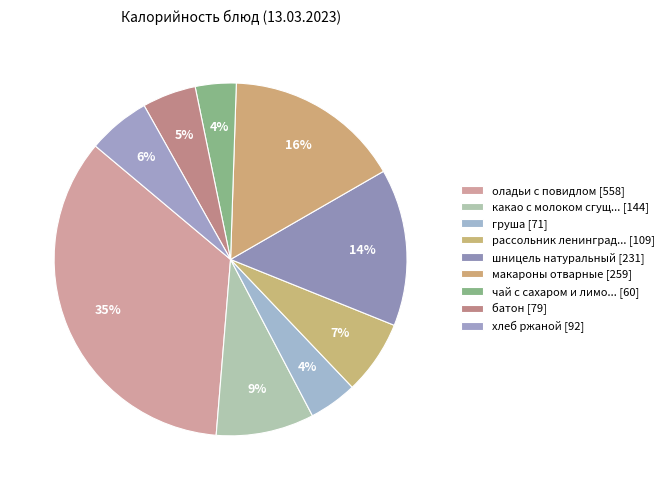

Rank the categories by value from lowest to highest.

чай с сахаром и лимоном, груша, батон, хлеб ржаной, рассольник ленинградский, какао с молоком сгущенным, шницель натуральный, макароны отварные, оладьи с повидлом